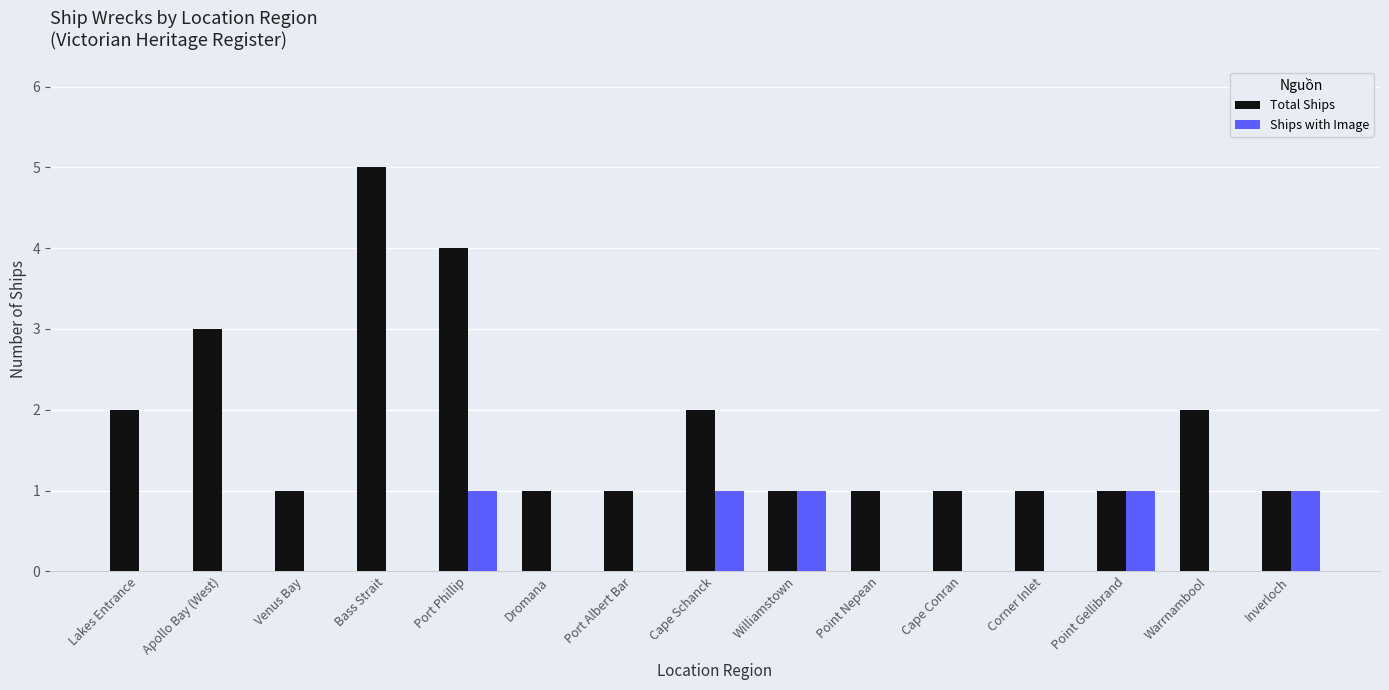

Is the value of Ships with Image at Point Nepean greater than the value of Total Ships at Corner Inlet?

No